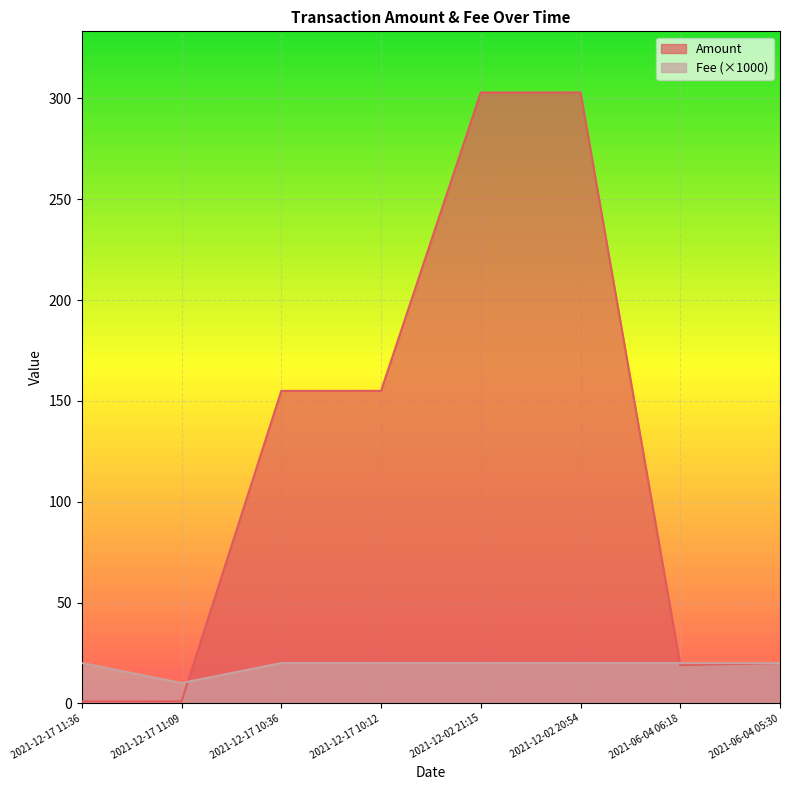

At which label is Amount closest to 151?

2021-12-17 10:36